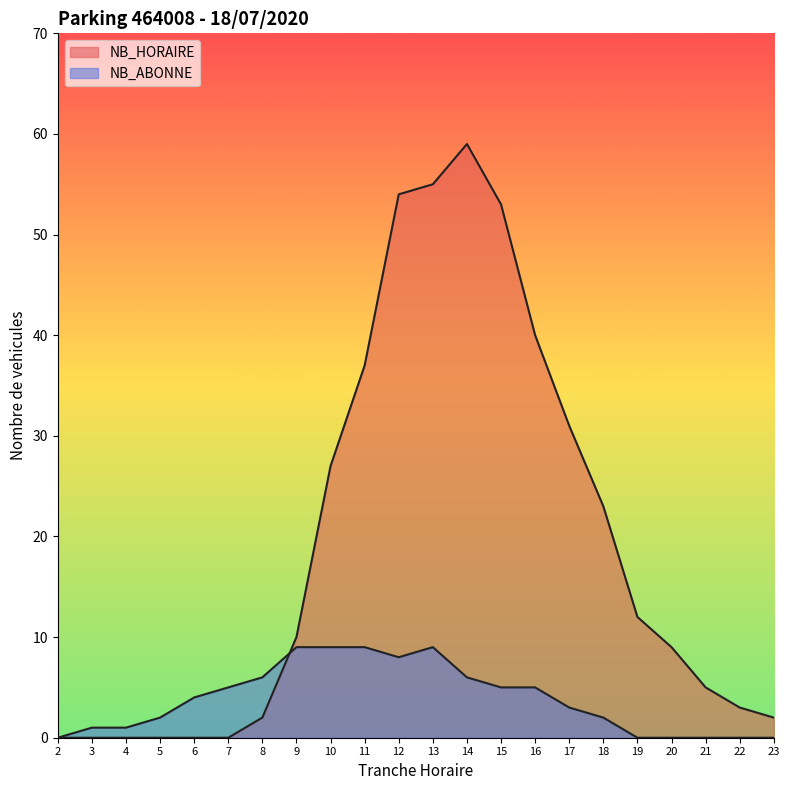

The NB_ABONNE series shows 9 at 10. True or false?

True